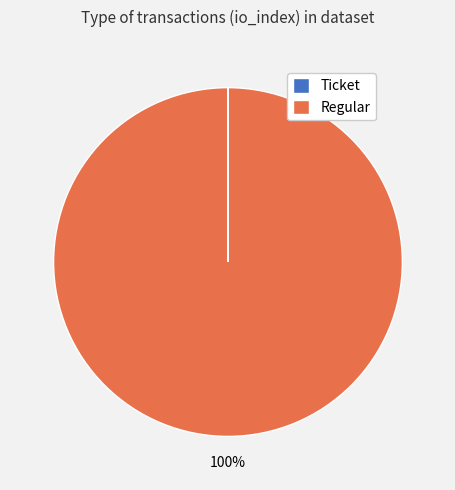

Is it true that Regular is 95% of the pie?

False